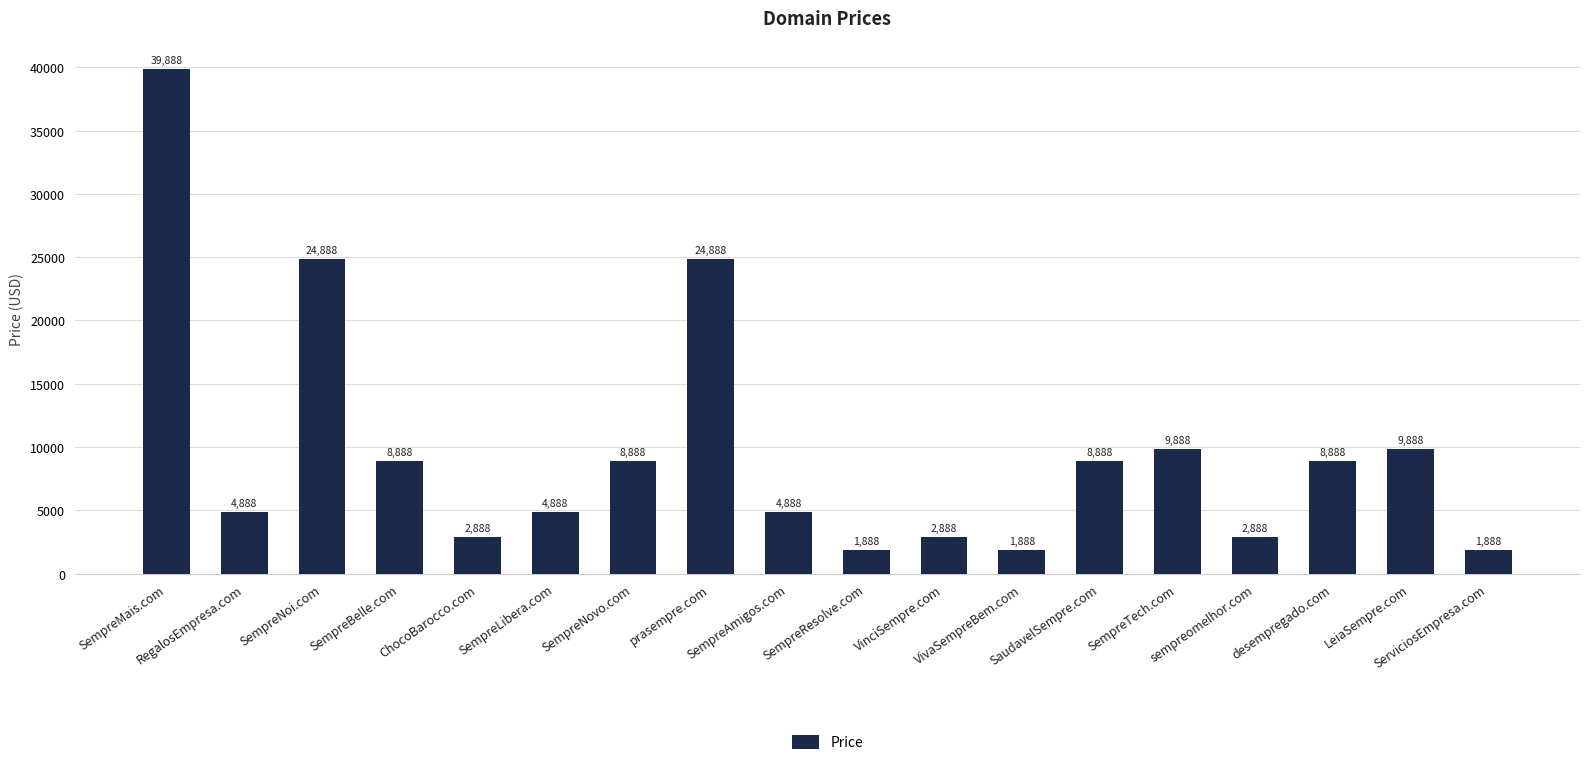

What value does the data have at ChocoBarocco.com?

2888